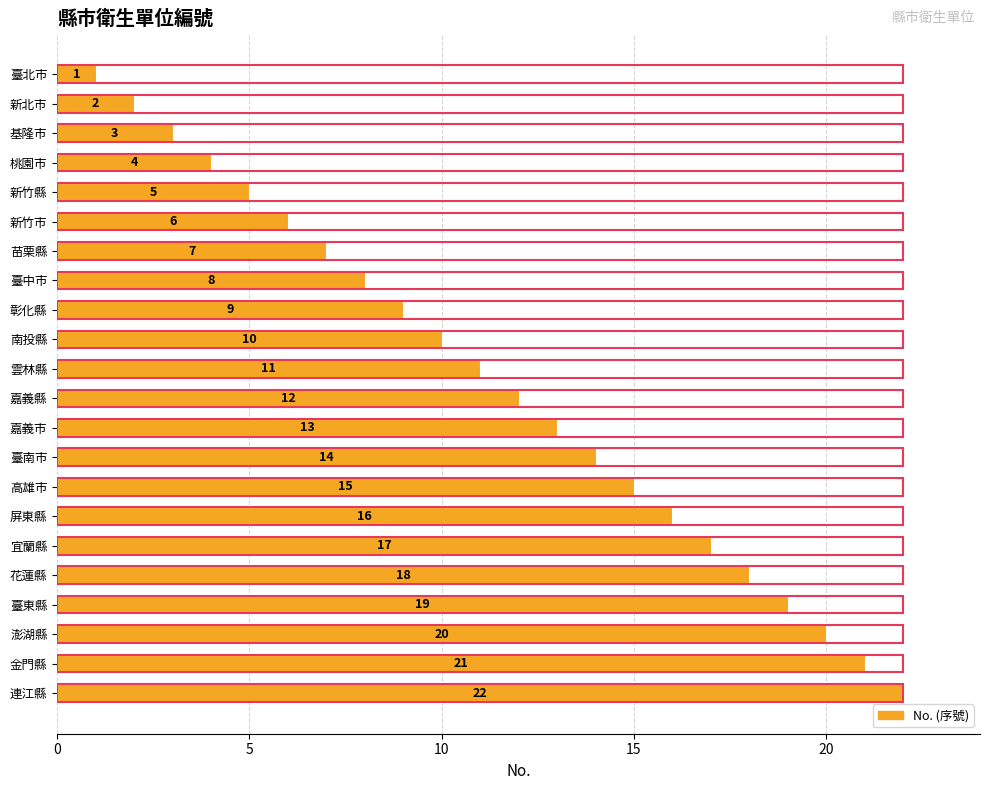

True or false: the data shows 8 at 臺中市.

True